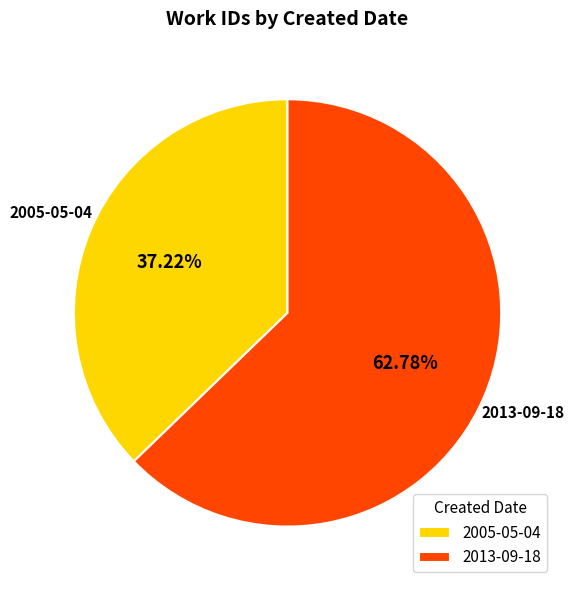

Which has a higher value, 2013-09-18 or 2005-05-04?

2013-09-18